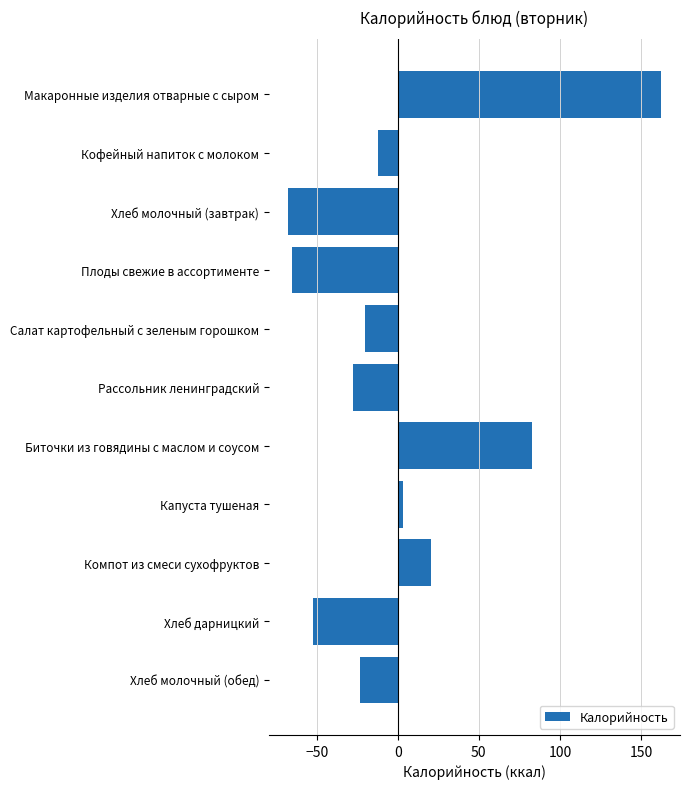

The chart shows a value of 82.6 at Биточки из говядины с маслом и соусом. True or false?

True